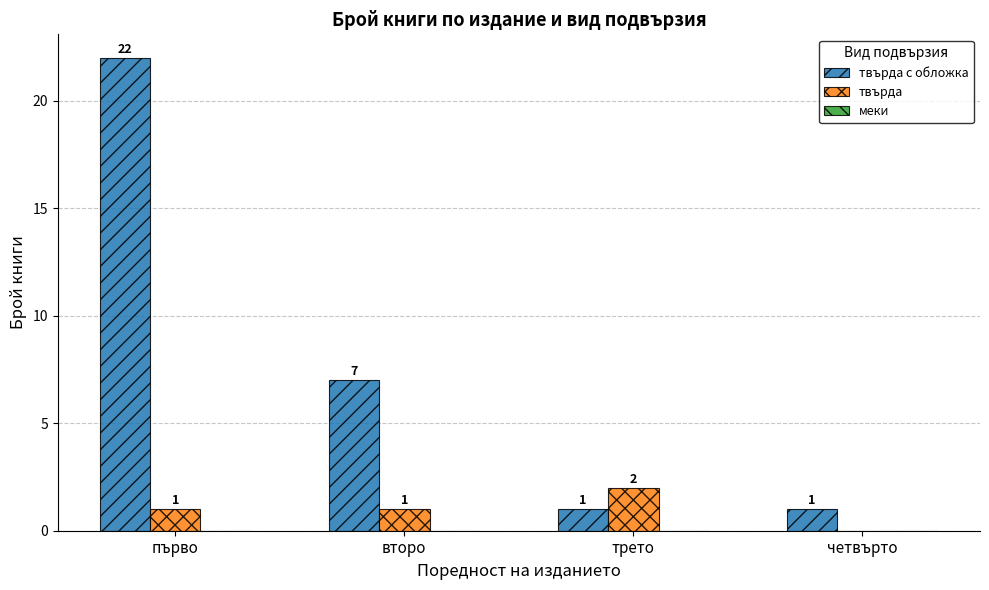

What is the sum of all твърда values?

4